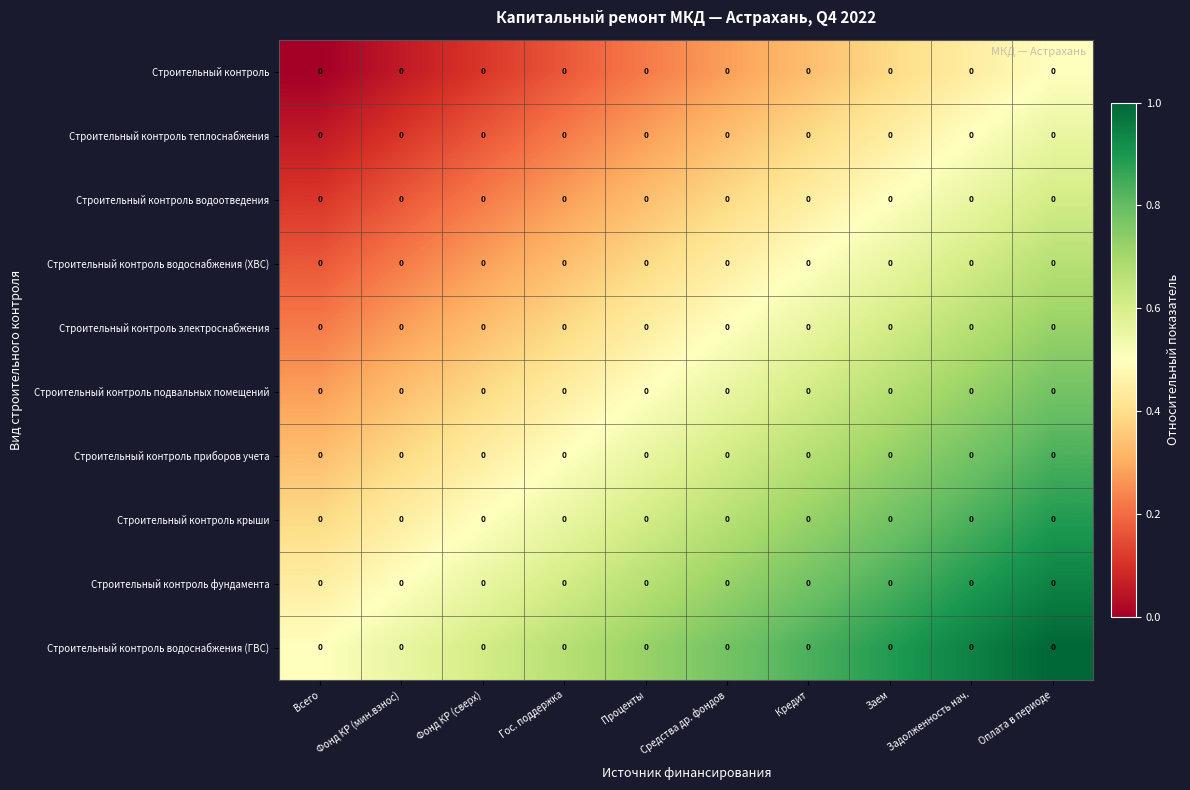

Reading left to right, list all the values displayed in this chart.

Строительный контроль: Всего=0.0	Фонд КР (мин.взнос)=0.0	Фонд КР (сверх)=0.0	Гос. поддержка=0.0	Проценты=0.0	Средства др. фондов=0.0	Кредит=0.0	Заем=0.0	Задолженность нач.=0.0	Оплата в периоде=0.0
Строительный контроль теплоснабжения: Всего=0.0	Фонд КР (мин.взнос)=0.0	Фонд КР (сверх)=0.0	Гос. поддержка=0.0	Проценты=0.0	Средства др. фондов=0.0	Кредит=0.0	Заем=0.0	Задолженность нач.=0.0	Оплата в периоде=0.0
Строительный контроль водоотведения: Всего=0.0	Фонд КР (мин.взнос)=0.0	Фонд КР (сверх)=0.0	Гос. поддержка=0.0	Проценты=0.0	Средства др. фондов=0.0	Кредит=0.0	Заем=0.0	Задолженность нач.=0.0	Оплата в периоде=0.0
Строительный контроль водоснабжения (ХВС): Всего=0.0	Фонд КР (мин.взнос)=0.0	Фонд КР (сверх)=0.0	Гос. поддержка=0.0	Проценты=0.0	Средства др. фондов=0.0	Кредит=0.0	Заем=0.0	Задолженность нач.=0.0	Оплата в периоде=0.0
Строительный контроль электроснабжения: Всего=0.0	Фонд КР (мин.взнос)=0.0	Фонд КР (сверх)=0.0	Гос. поддержка=0.0	Проценты=0.0	Средства др. фондов=0.0	Кредит=0.0	Заем=0.0	Задолженность нач.=0.0	Оплата в периоде=0.0
Строительный контроль подвальных помещений: Всего=0.0	Фонд КР (мин.взнос)=0.0	Фонд КР (сверх)=0.0	Гос. поддержка=0.0	Проценты=0.0	Средства др. фондов=0.0	Кредит=0.0	Заем=0.0	Задолженность нач.=0.0	Оплата в периоде=0.0
Строительный контроль приборов учета: Всего=0.0	Фонд КР (мин.взнос)=0.0	Фонд КР (сверх)=0.0	Гос. поддержка=0.0	Проценты=0.0	Средства др. фондов=0.0	Кредит=0.0	Заем=0.0	Задолженность нач.=0.0	Оплата в периоде=0.0
Строительный контроль крыши: Всего=0.0	Фонд КР (мин.взнос)=0.0	Фонд КР (сверх)=0.0	Гос. поддержка=0.0	Проценты=0.0	Средства др. фондов=0.0	Кредит=0.0	Заем=0.0	Задолженность нач.=0.0	Оплата в периоде=0.0
Строительный контроль фундамента: Всего=0.0	Фонд КР (мин.взнос)=0.0	Фонд КР (сверх)=0.0	Гос. поддержка=0.0	Проценты=0.0	Средства др. фондов=0.0	Кредит=0.0	Заем=0.0	Задолженность нач.=0.0	Оплата в периоде=0.0
Строительный контроль водоснабжения (ГВС): Всего=0.0	Фонд КР (мин.взнос)=0.0	Фонд КР (сверх)=0.0	Гос. поддержка=0.0	Проценты=0.0	Средства др. фондов=0.0	Кредит=0.0	Заем=0.0	Задолженность нач.=0.0	Оплата в периоде=0.0